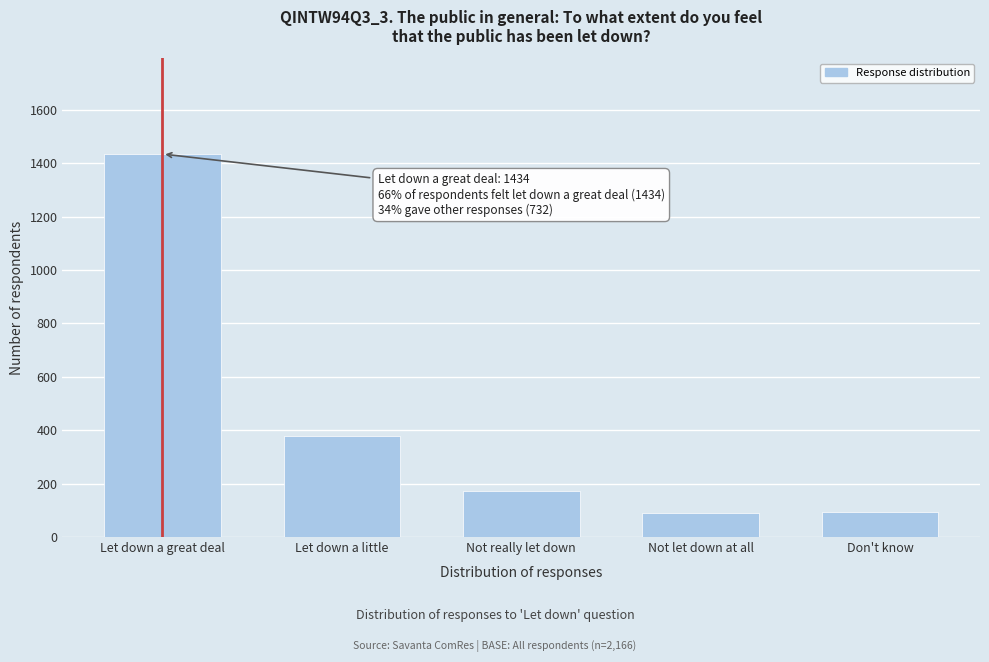

The chart shows a value of 377 at Let down a little. True or false?

True